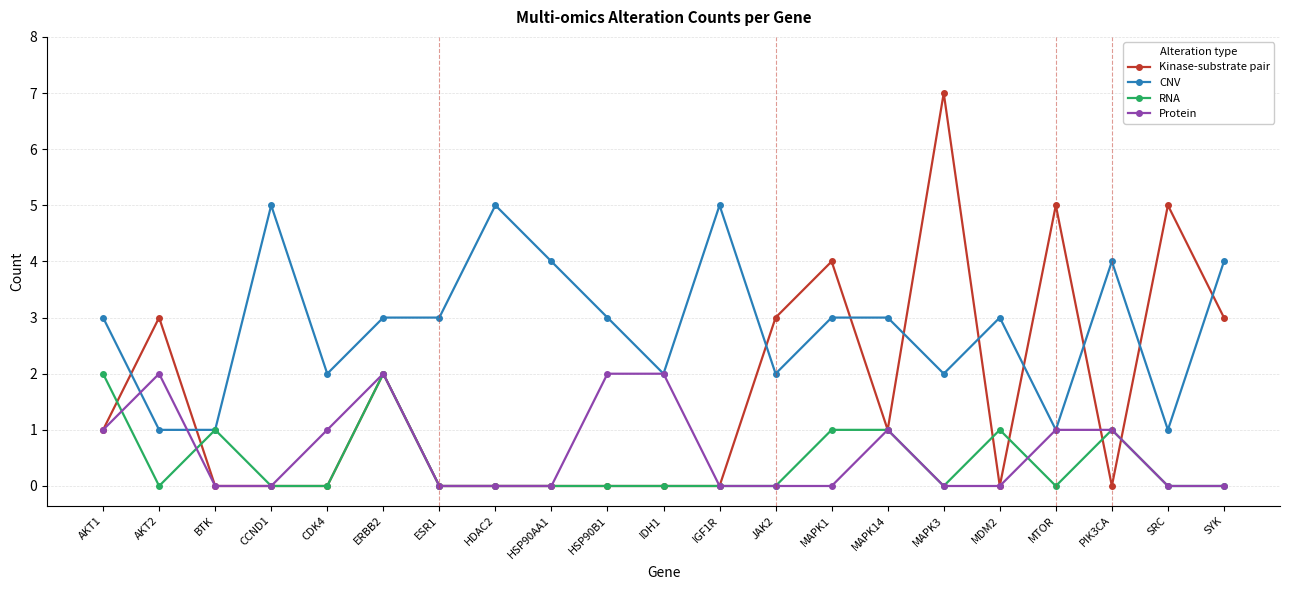

What is the difference between the second highest and second lowest values in the CNV series?

4